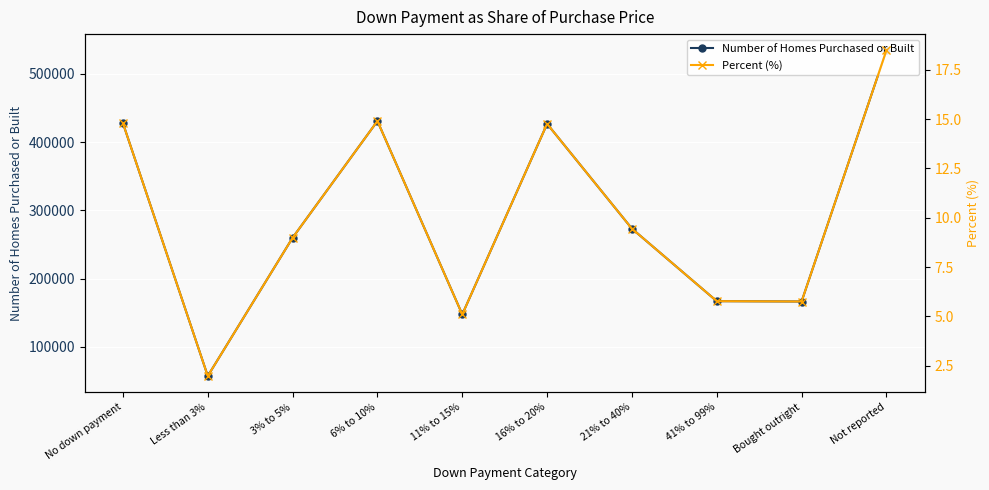

At which label does Number of Homes Purchased or Built reach its peak?

Not reported